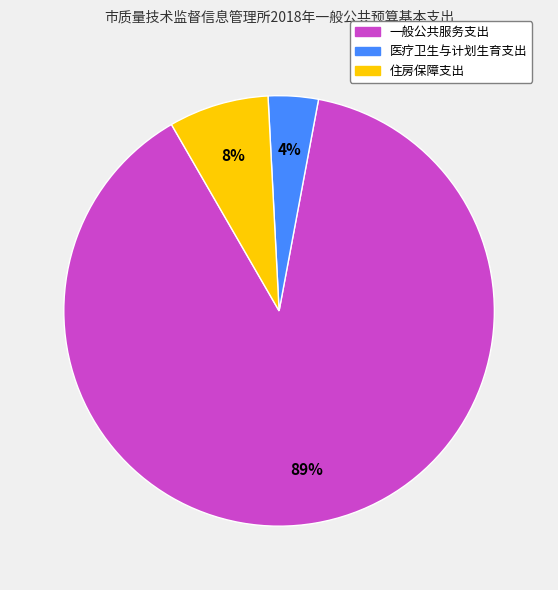

To the nearest percent, what portion does 医疗卫生与计划生育支出 represent?

4%